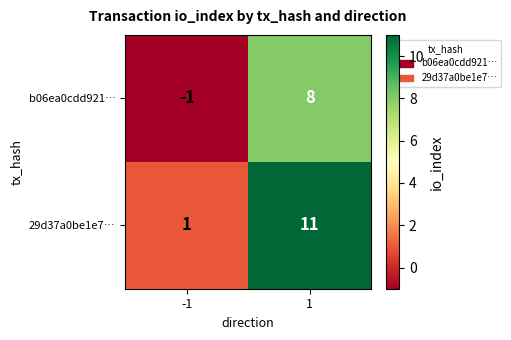

Reading left to right, what are all the values shown in this chart?

b06ea0cdd921…: -1=-1	1=8
29d37a0be1e7…: -1=1	1=11